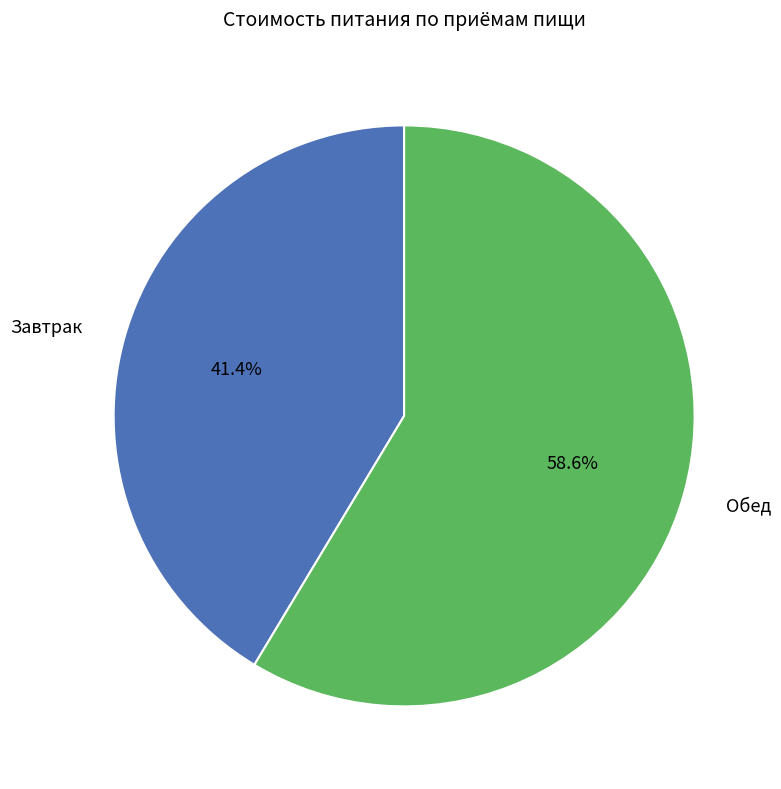

What is the largest slice in the pie chart?

Обед